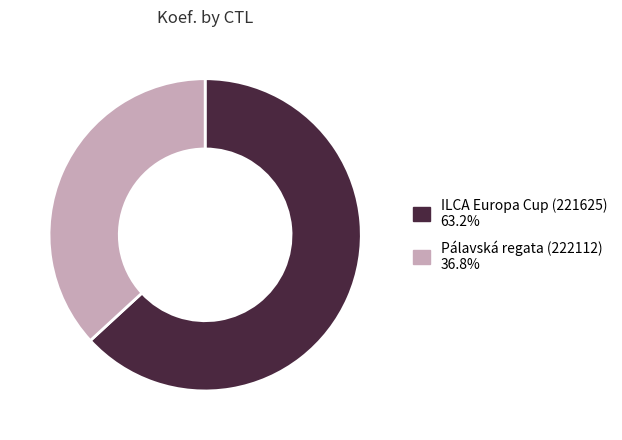

Is there any slice that represents more than half of the pie?

Yes